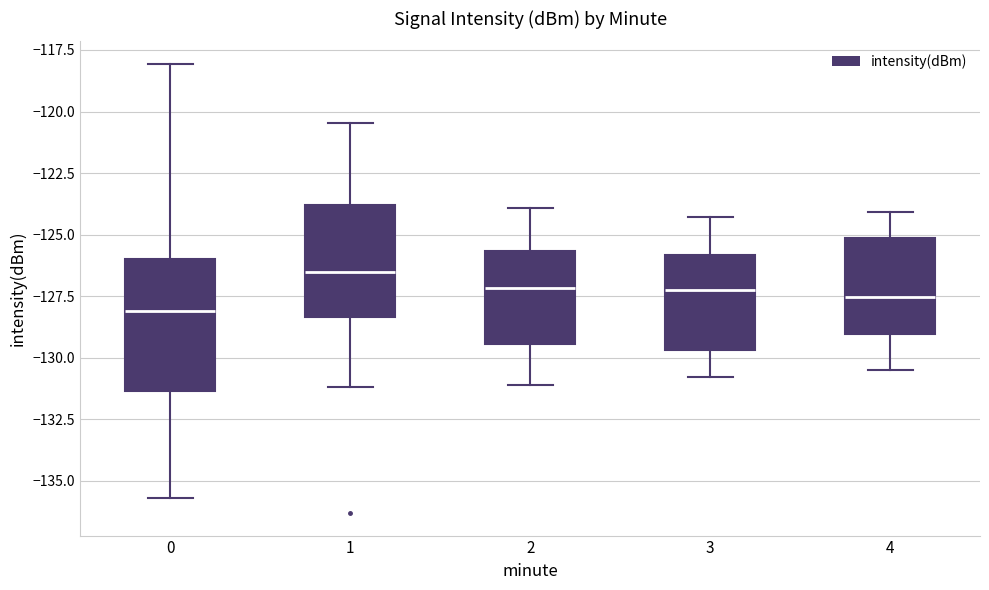

Comparing the boxes themselves (not the whiskers), which one is the tallest?

0